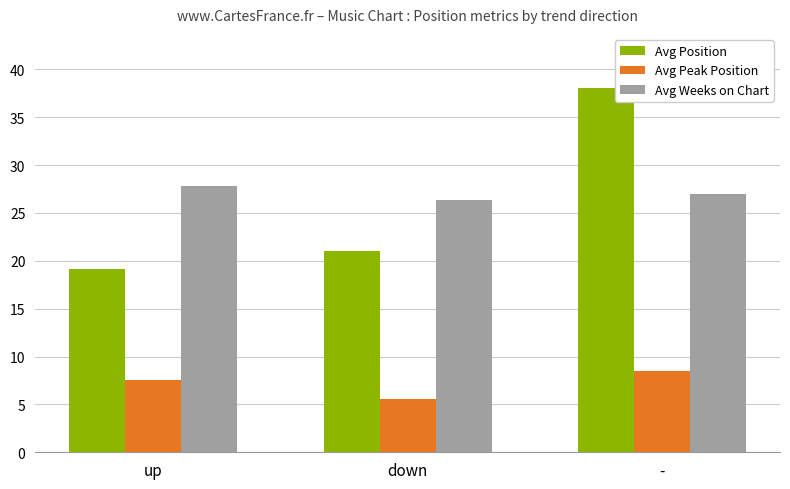

What is the difference between the maximum and minimum values in the Avg Weeks on Chart series?

1.4